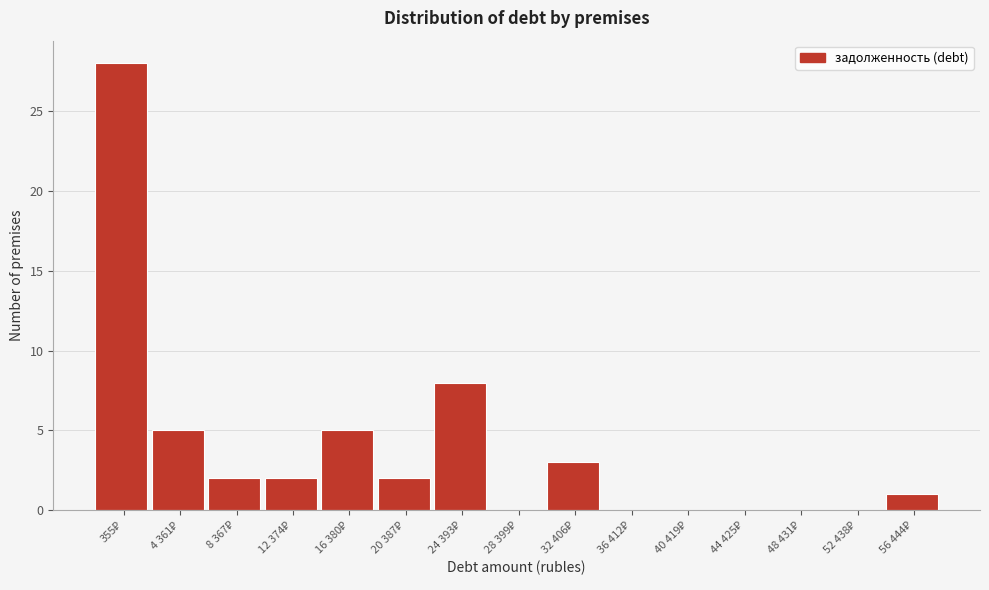

What is the maximum value shown in the chart?

28